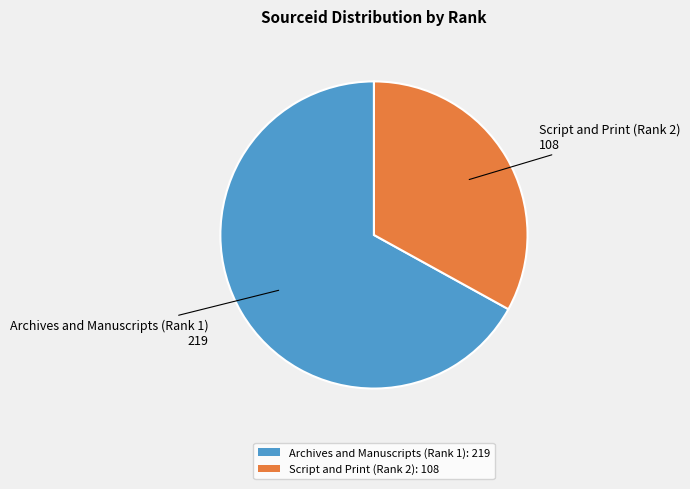

True or false: Archives and Manuscripts (Rank 1): 219 accounts for 67% of the total.

True